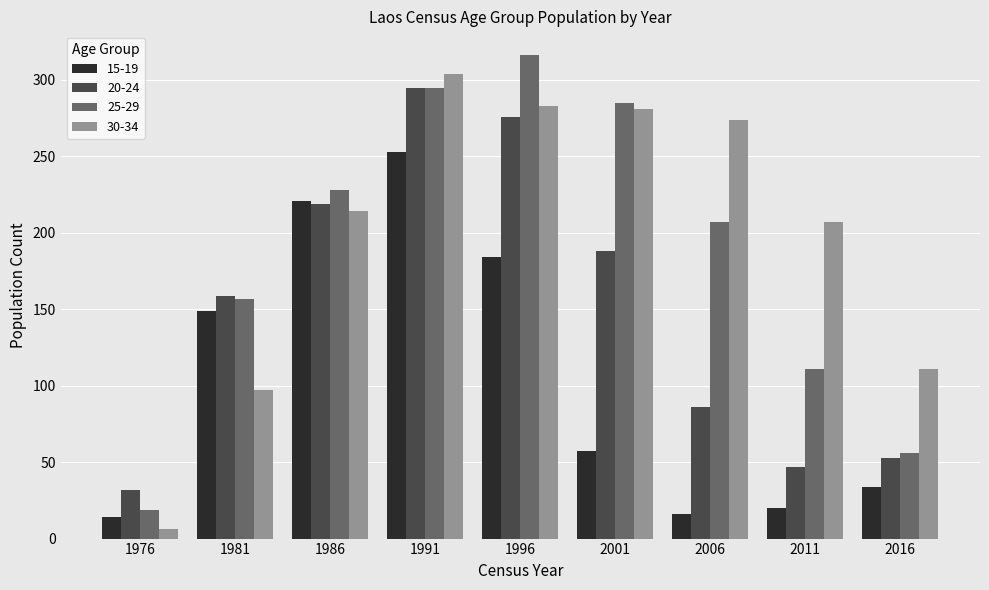

Between 1991 and 2016, which series saw the biggest shift?

20-24